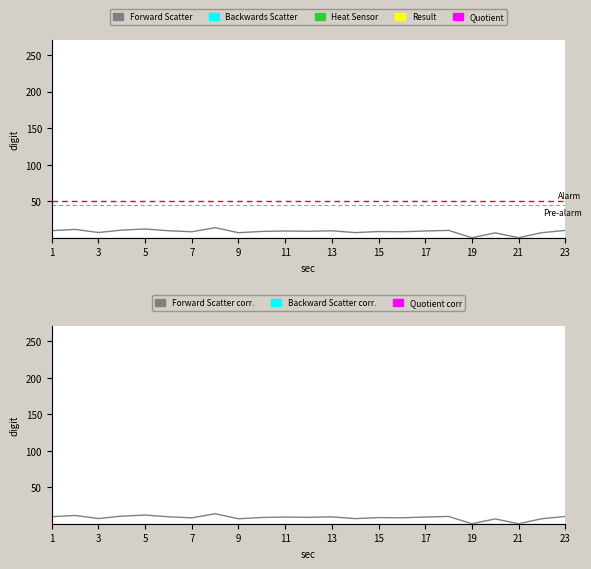

What is the total value across all series at 1?

19.2